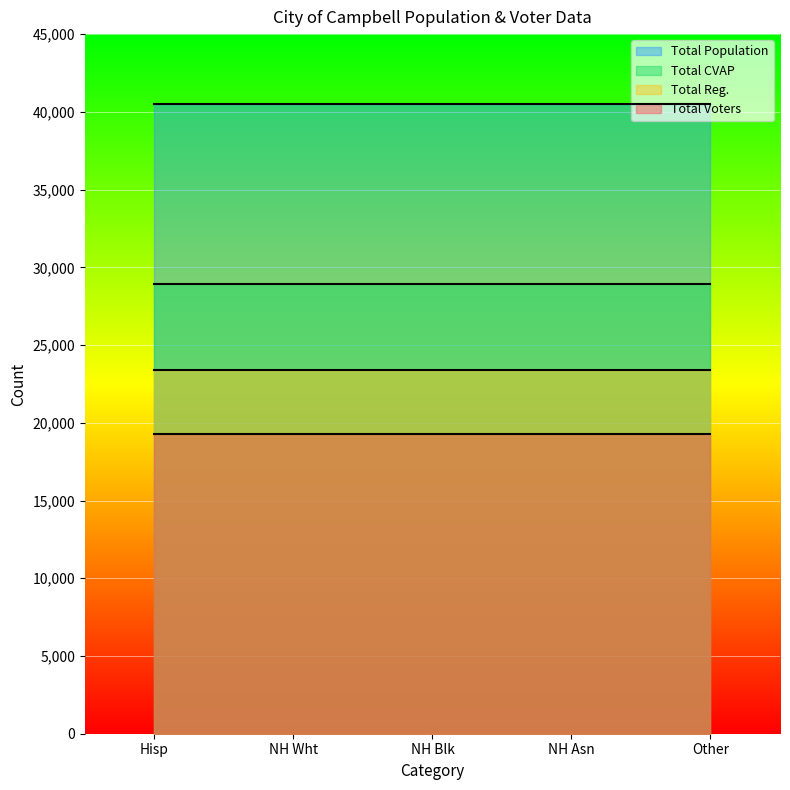

The Total Voters series shows 7597.8 at Other. True or false?

False